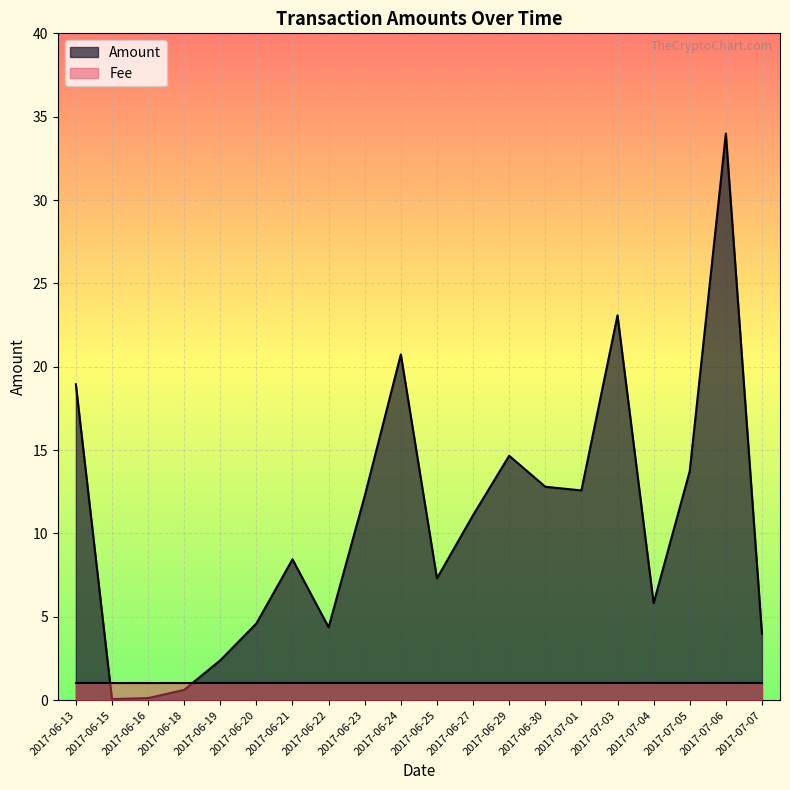

What is the sum of the values at 2017-07-06 and 2017-06-29?

48.6